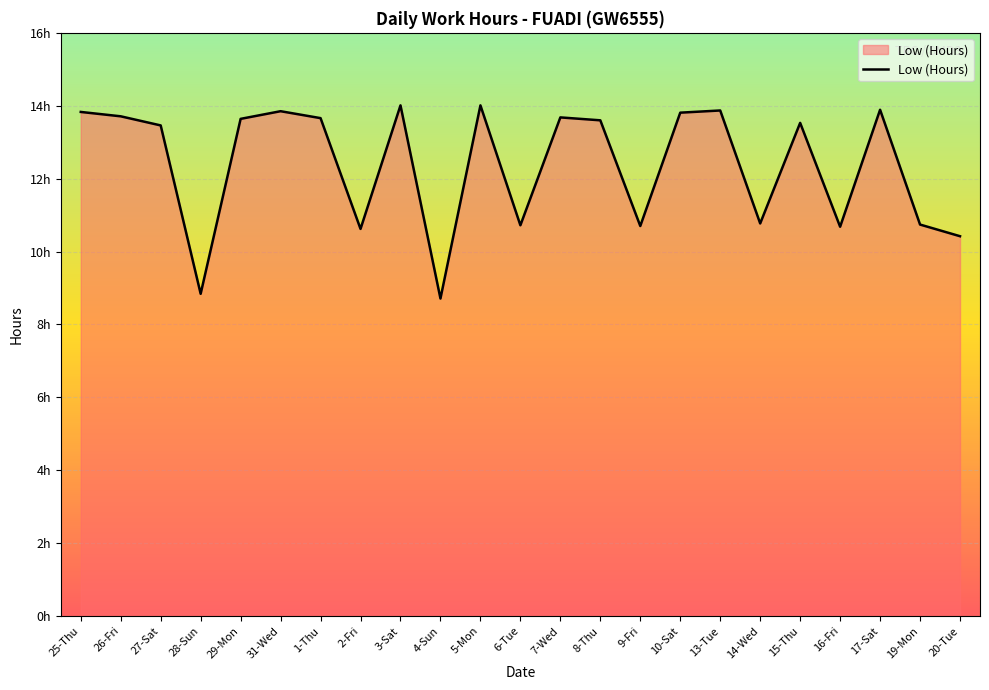

Does the chart display data point markers on the line(s)?

No